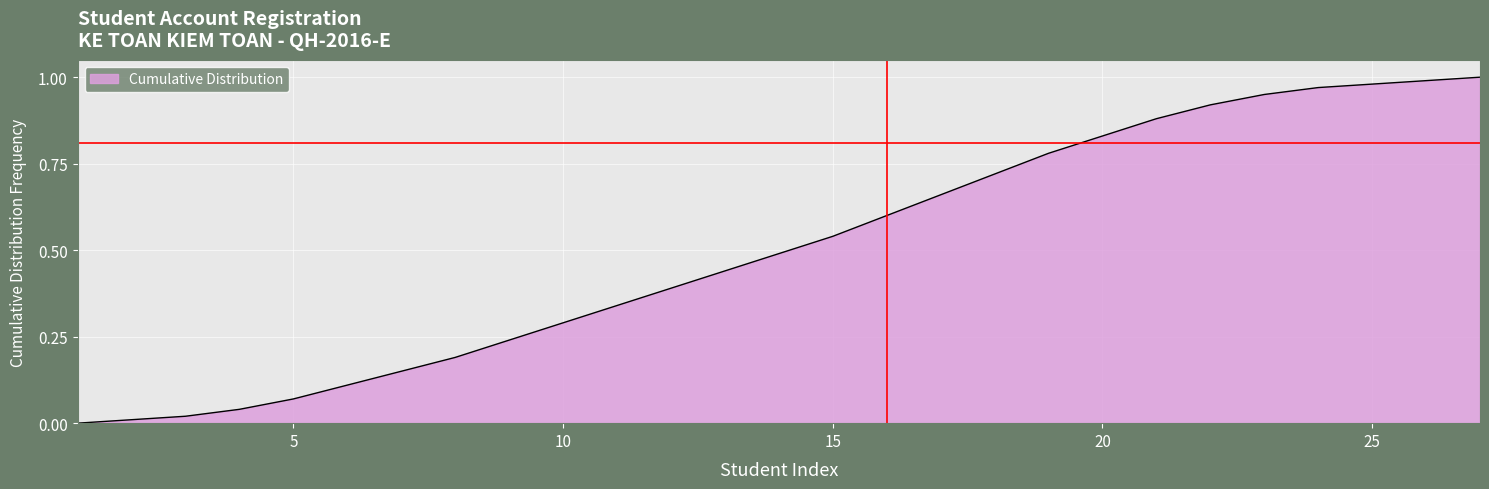

How many lines are shown in the chart?

1